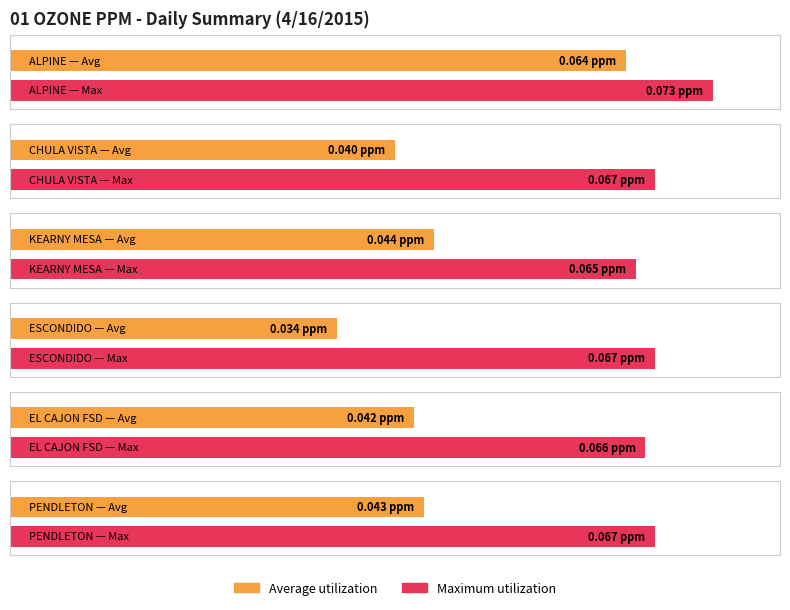

What is the total value across all series at KEARNY MESA?

0.1